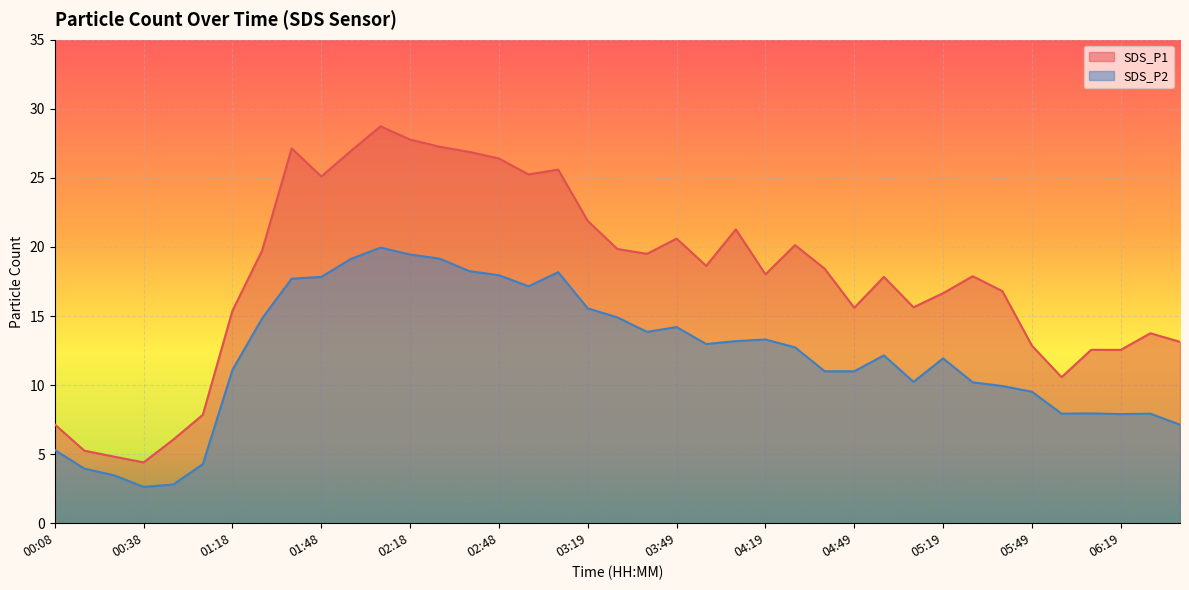

Reading left to right, what are all the values shown in this chart?

SDS_P1: 7.2	5.2	4.8	4.4	6.0	7.8	15.4	19.7	27.1	25.1	26.9	28.7	27.8	27.2	26.9	26.4	25.2	25.6	21.9	19.9	19.5	20.6	18.6	21.3	18.0	20.1	18.4	15.6	17.8	15.6	16.6	17.9	16.8	12.8	10.6	12.6	12.6	13.8	13.1
SDS_P2: 5.3	4.0	3.5	2.6	2.8	4.3	11.1	14.8	17.7	17.8	19.1	19.9	19.4	19.1	18.2	17.9	17.1	18.2	15.6	14.9	13.8	14.2	13.0	13.2	13.3	12.7	11.0	11.0	12.2	10.2	11.9	10.2	9.9	9.5	7.9	8.0	7.9	7.9	7.1